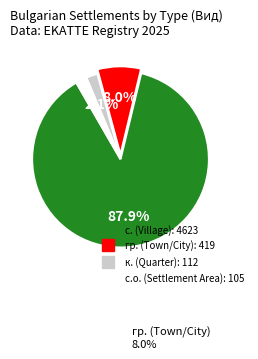

Is there a majority slice in this chart?

Yes